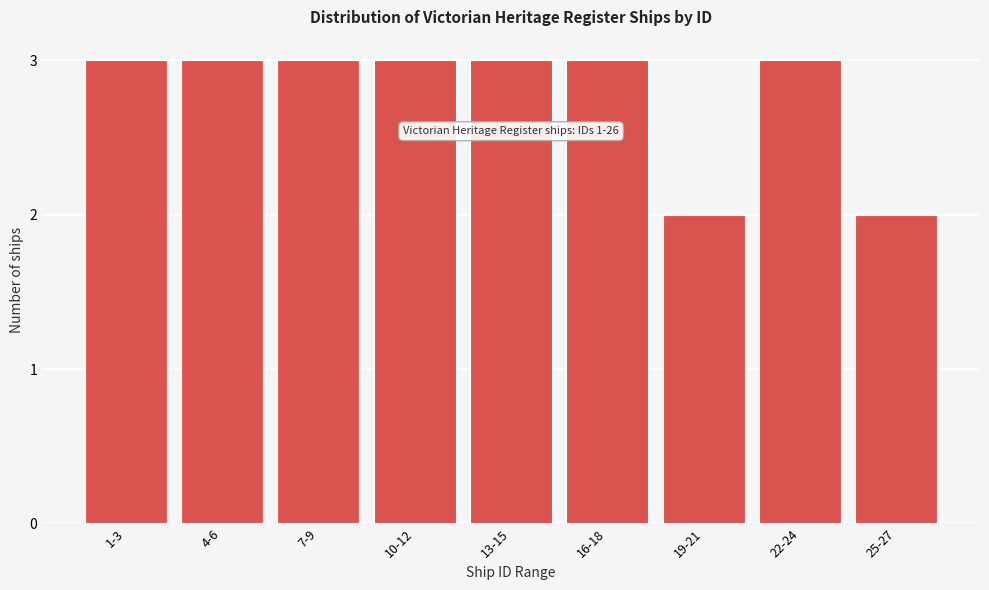

Reading left to right, list all the values displayed in this chart.

3	3	3	3	3	3	2	3	2